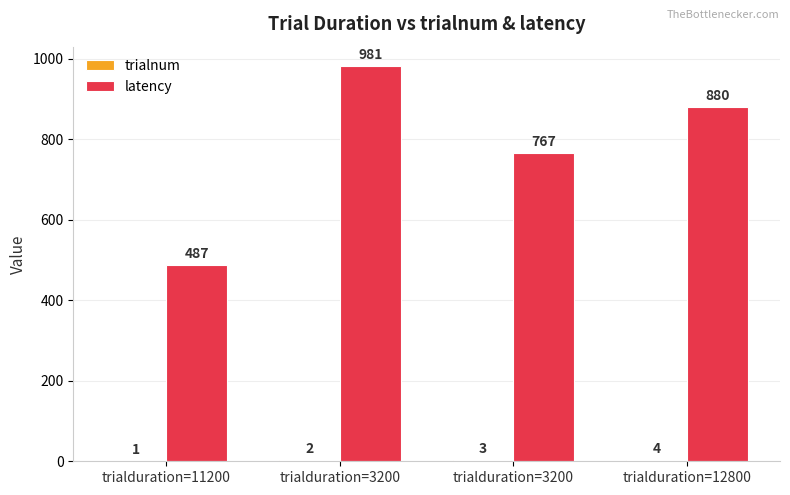

The trialnum series shows 2 at trialduration=3200. True or false?

True